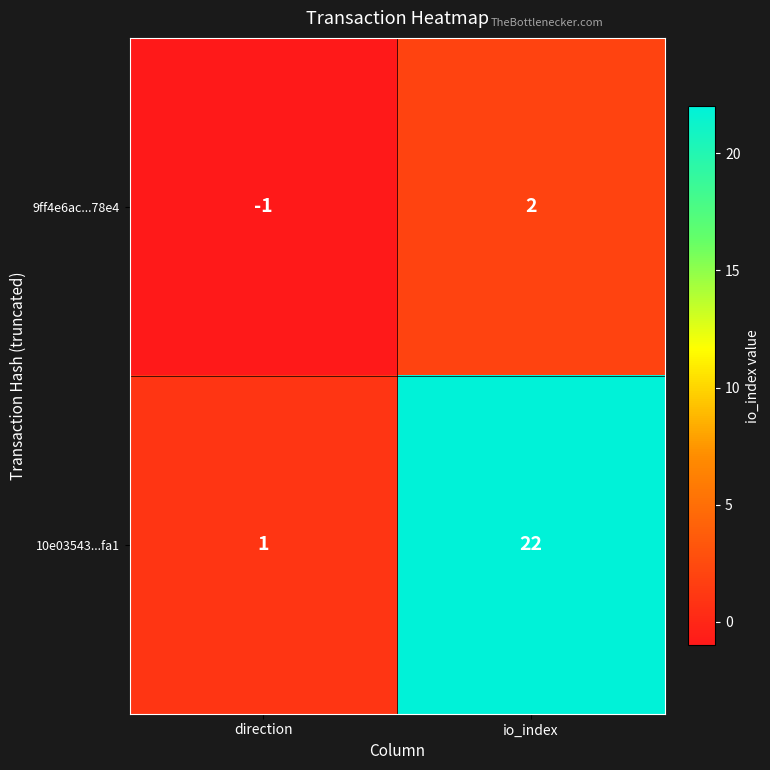

Reading right to left, extract all data points from this chart.

9ff4e6ac...78e4: 2	-1
10e03543...fa1: 22	1